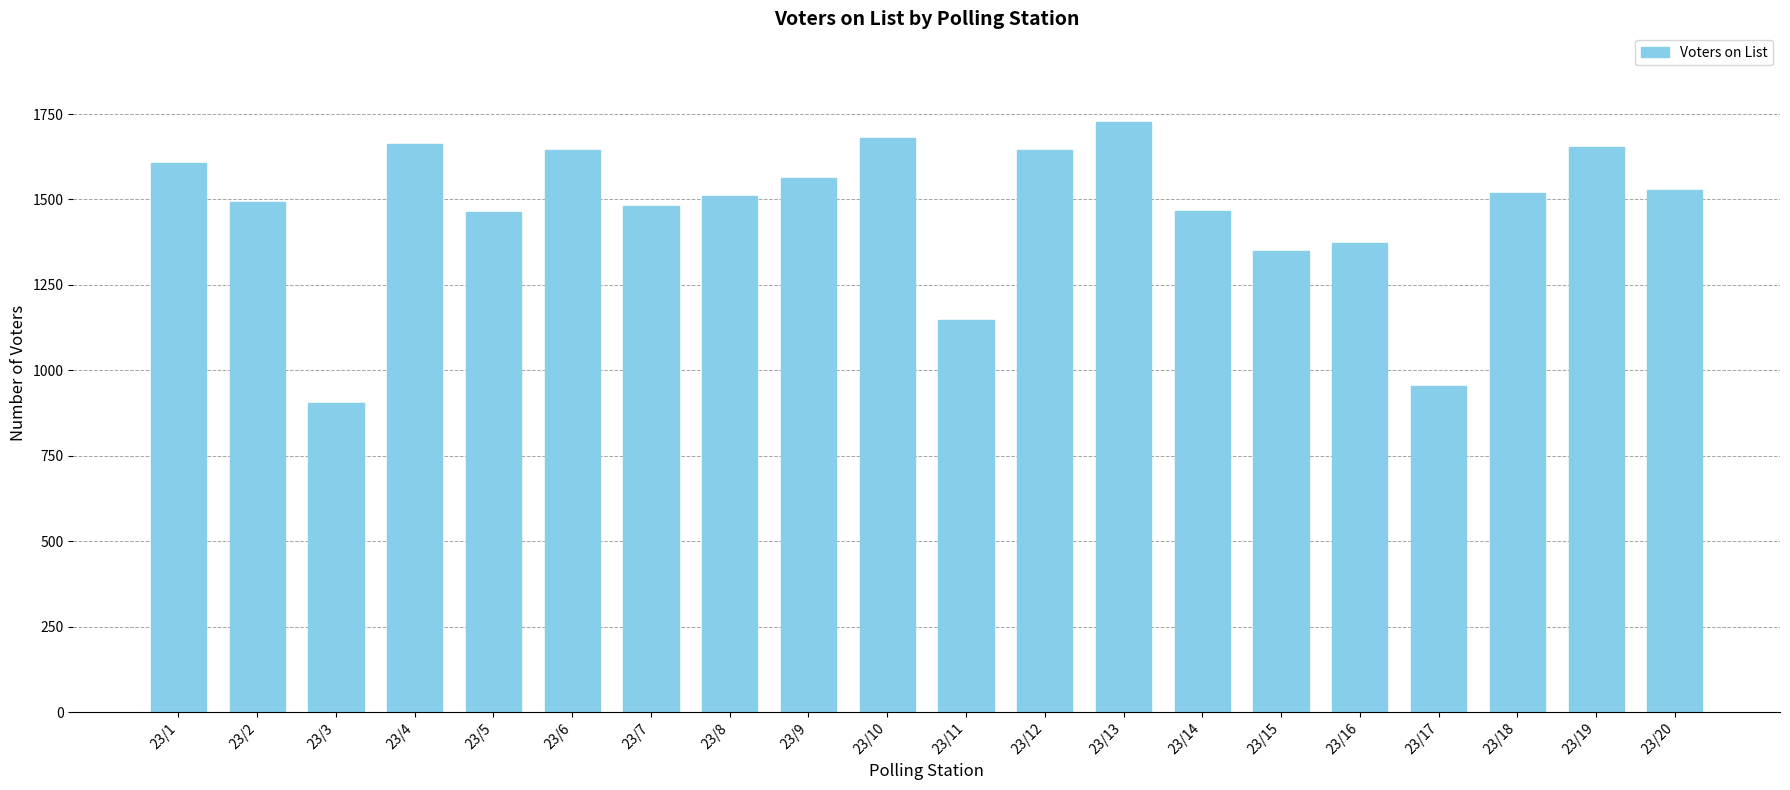

Is it true that the value at 23/18 is 1519?

True